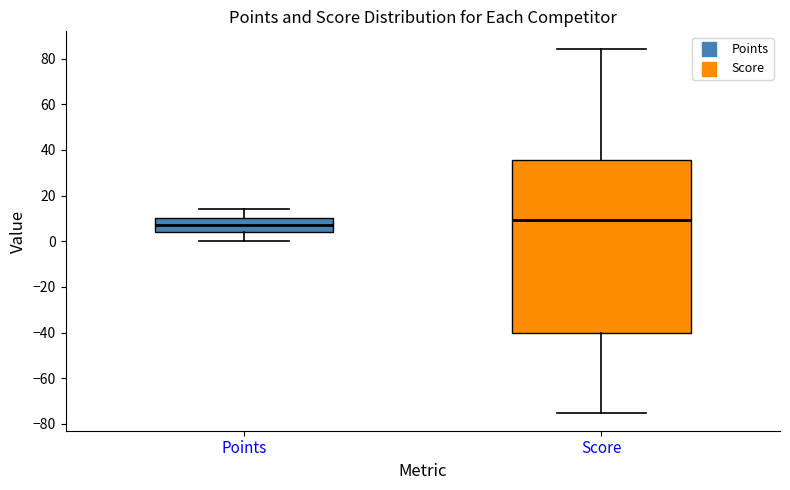

Where is the upper edge of the box for Points on the y-axis? The values are not printed on the chart, so give them approximately, as read against the axis.

10